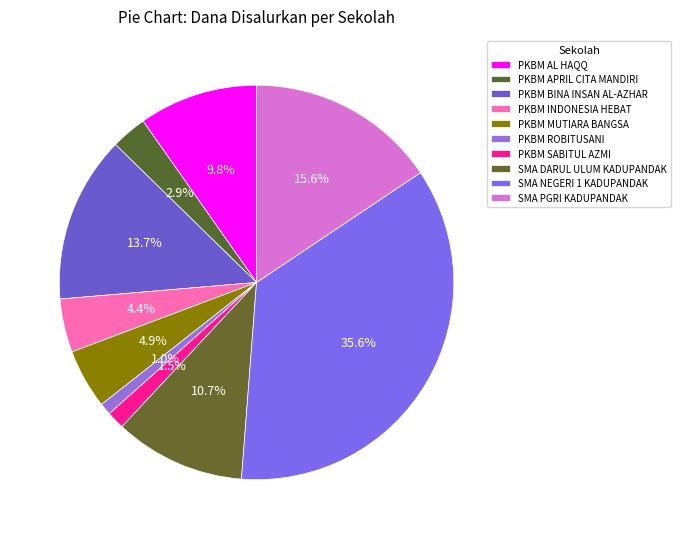

Which category has the biggest portion of the pie?

SMA NEGERI 1 KADUPANDAK